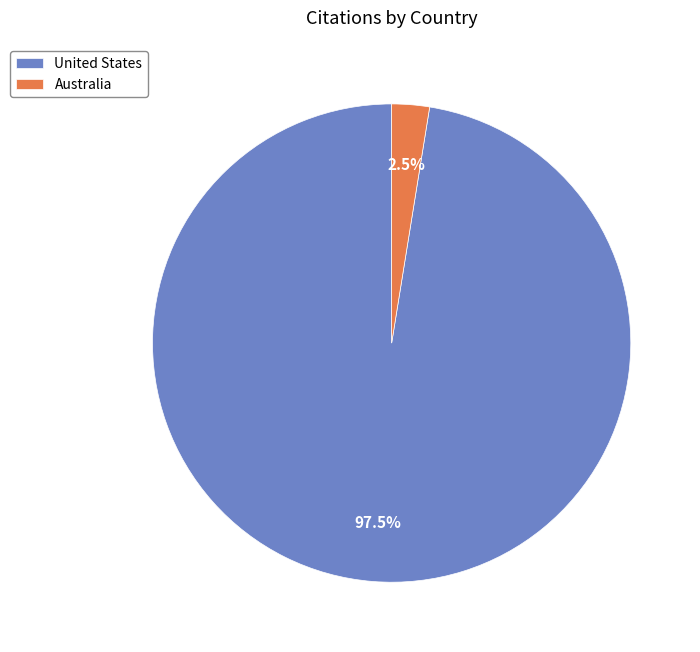

What is the majority slice?

United States